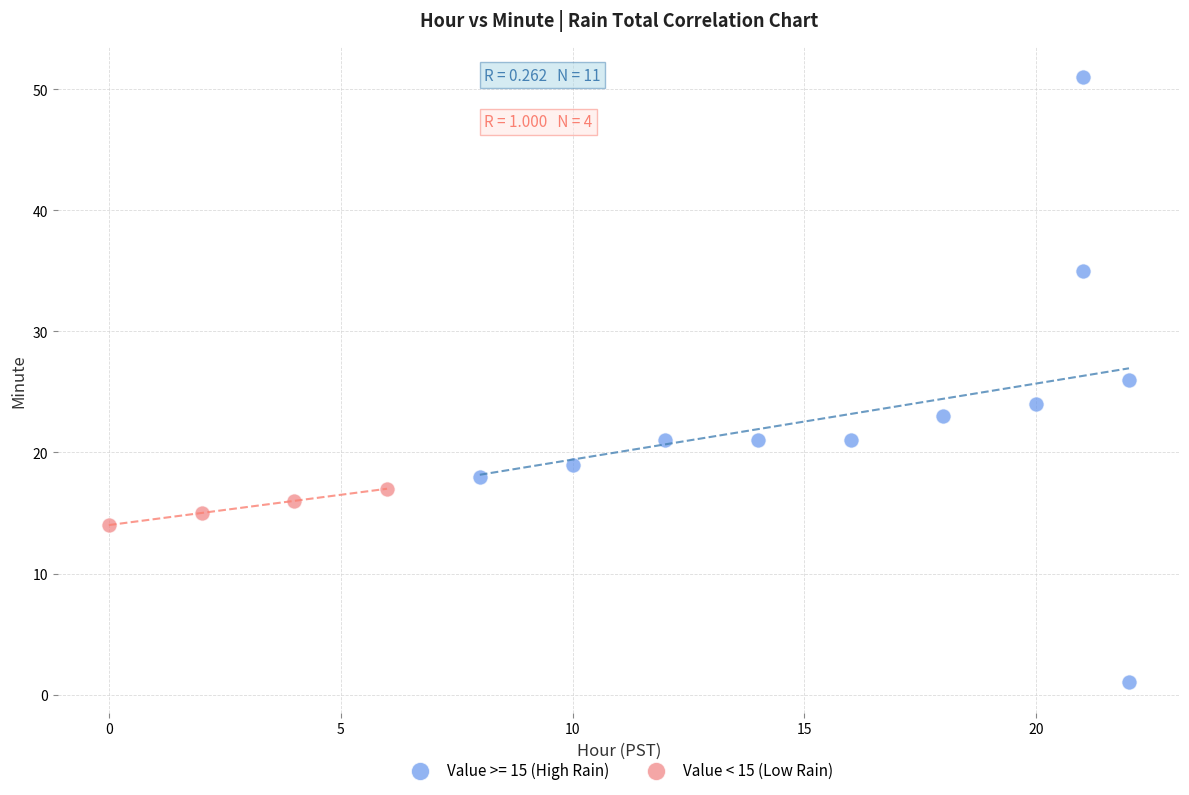

Which series has the largest Y range (max minus min)?

Value >= 15 (High Rain)